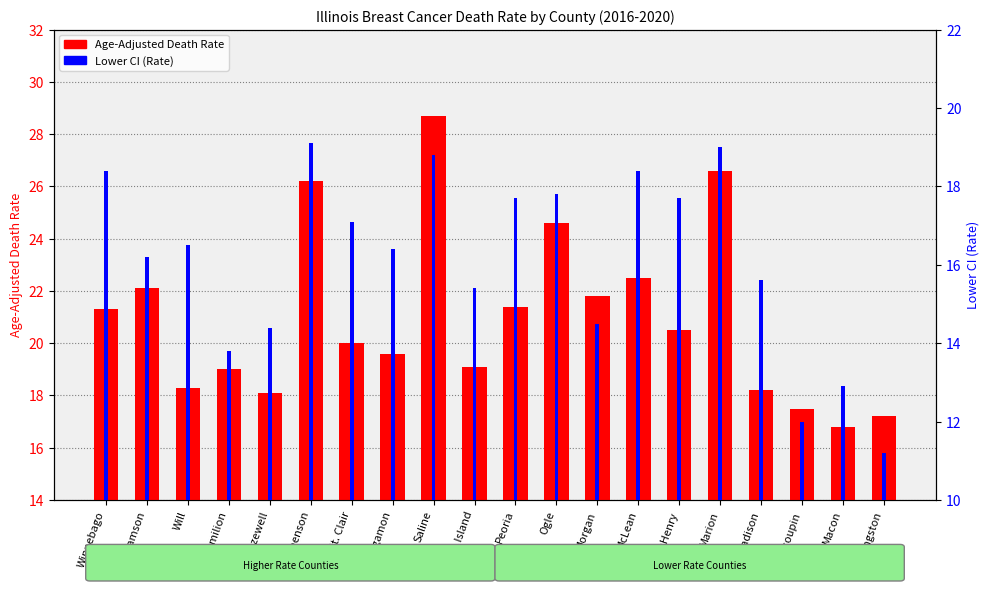

The value of Lower CI (Rate) at Macon is 7.2. True or false?

False